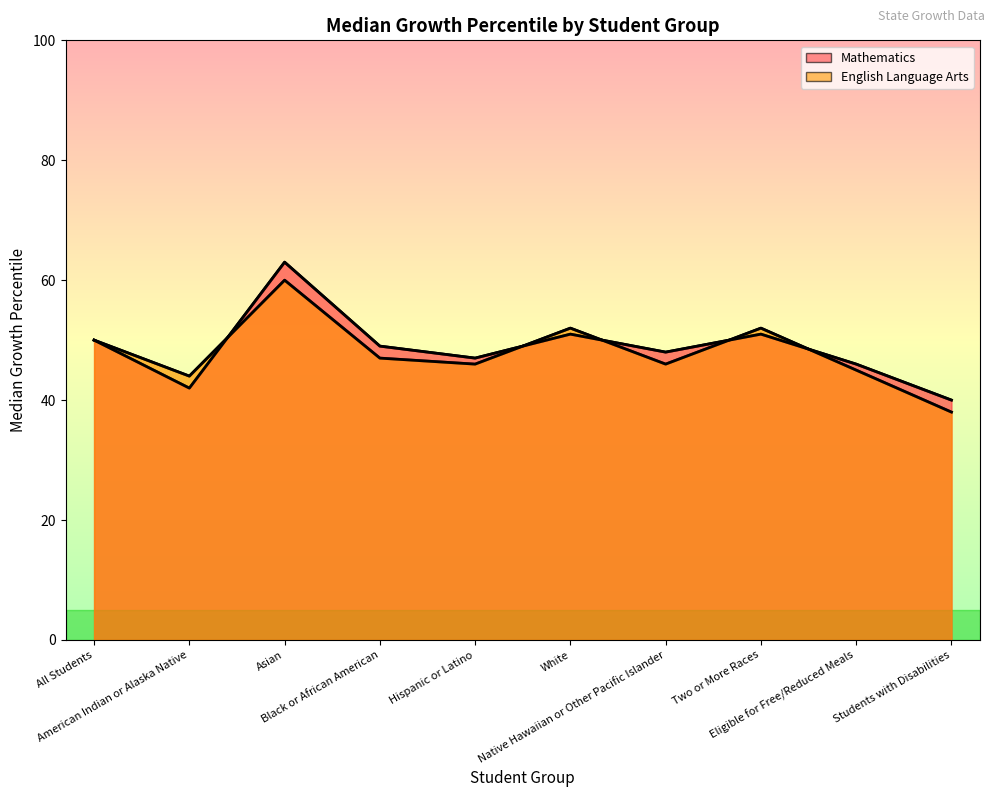

Which series changed the most between All Students and Students with Disabilities?

English Language Arts